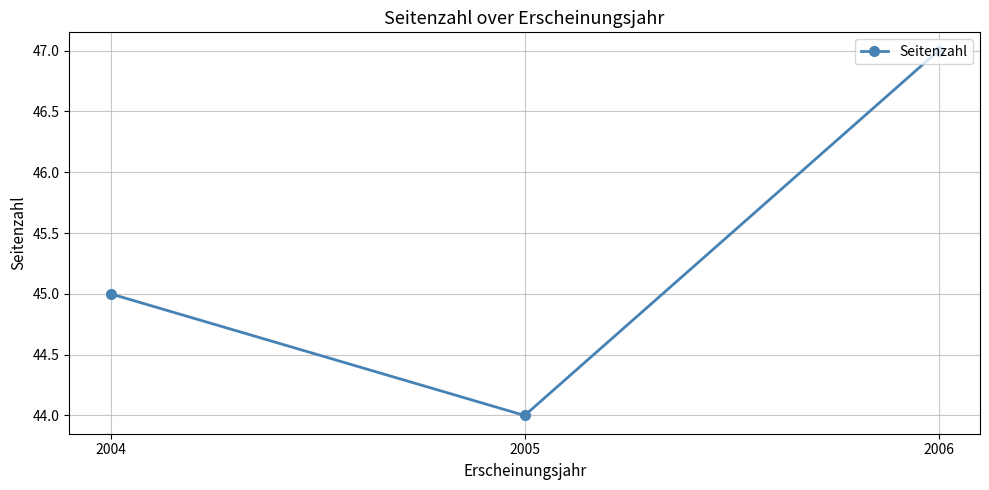

Rank the categories by value from lowest to highest.

2005, 2004, 2006